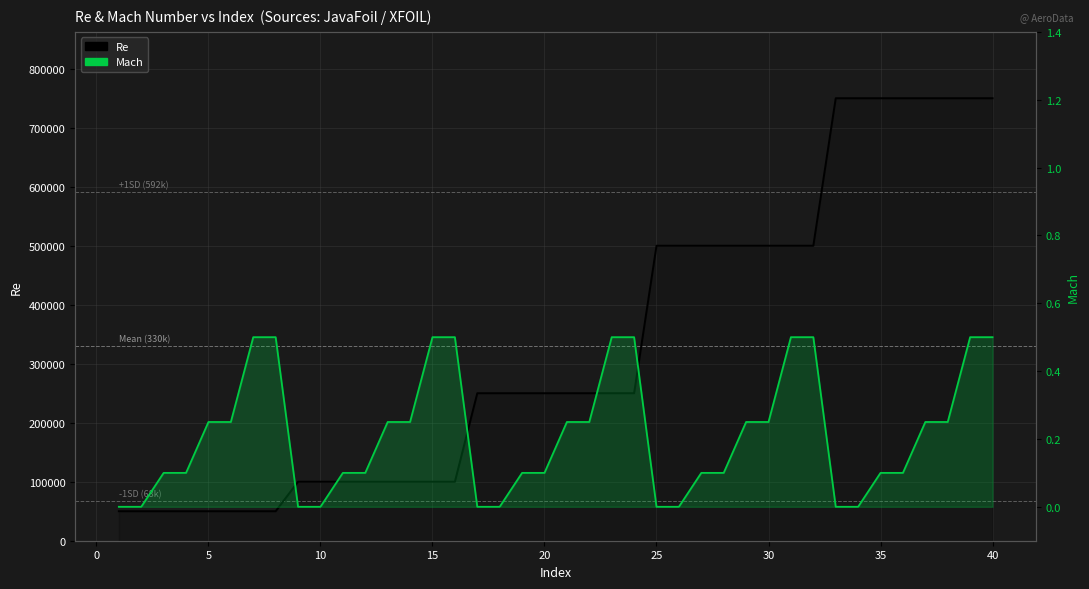

What is the difference between the maximum and minimum values in the Re series?

700000.0